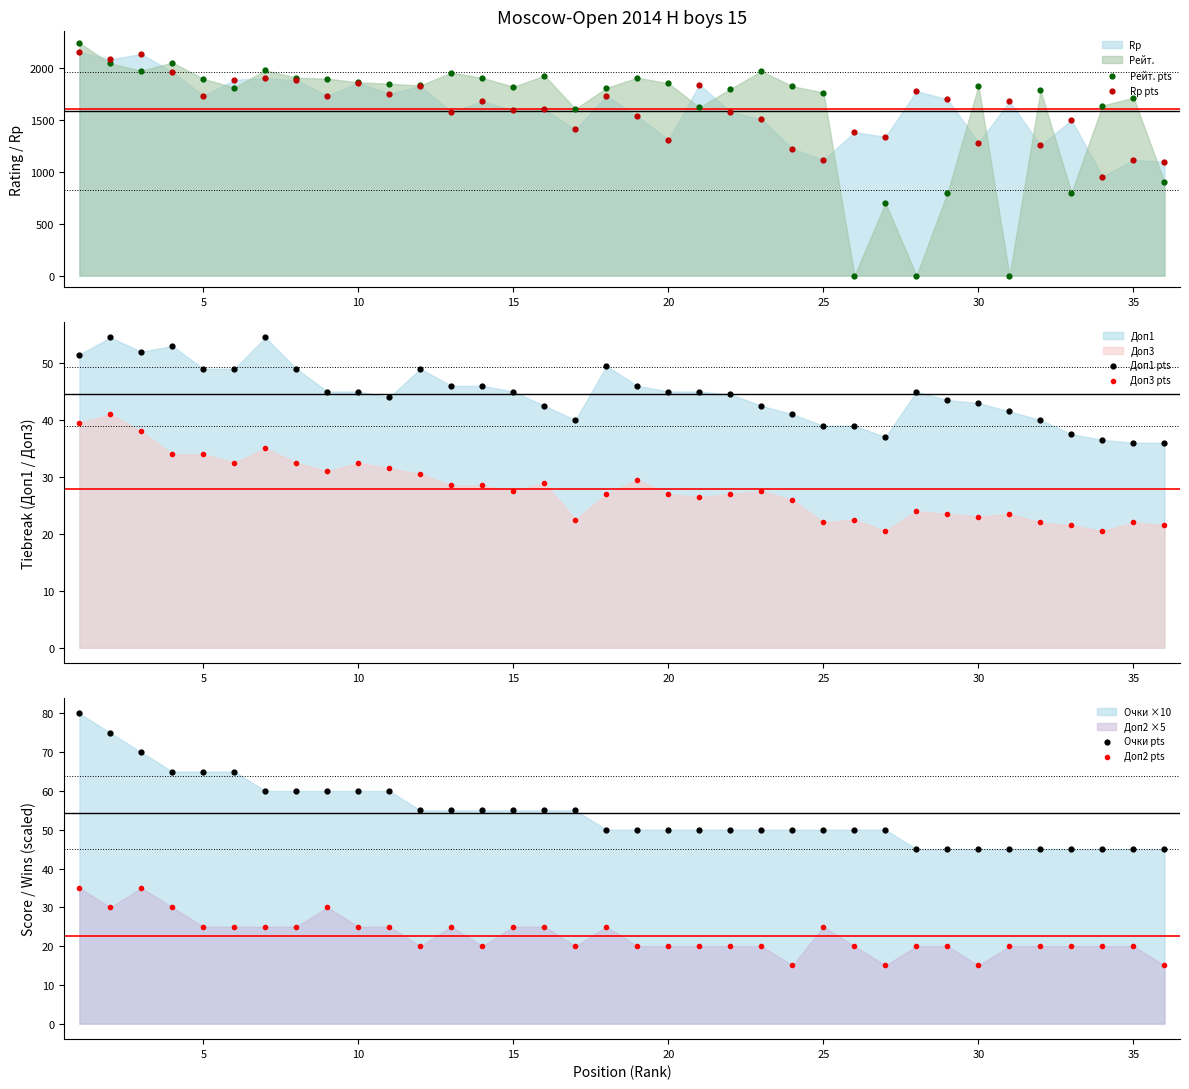

Is the value of Доп3 pts at 5 greater than the value of Доп2 pts at 5?

Yes